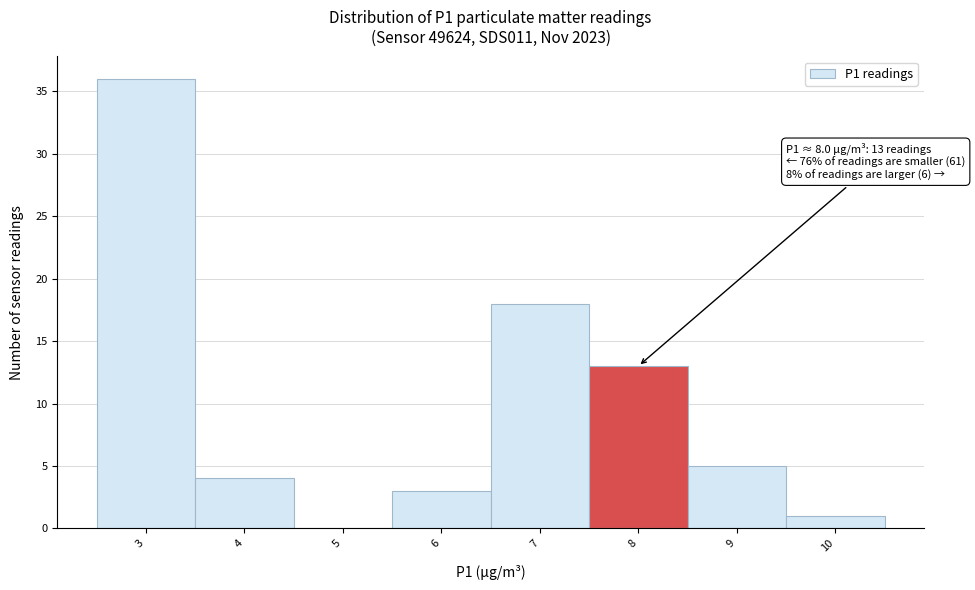

Reading left to right, transcribe all the data shown in this chart.

3=36	4=4	5=0	6=3	7=18	8=13	9=5	10=1